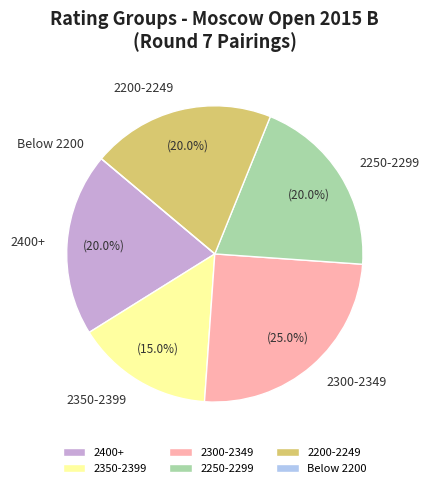

Is there any slice that represents more than half of the pie?

No